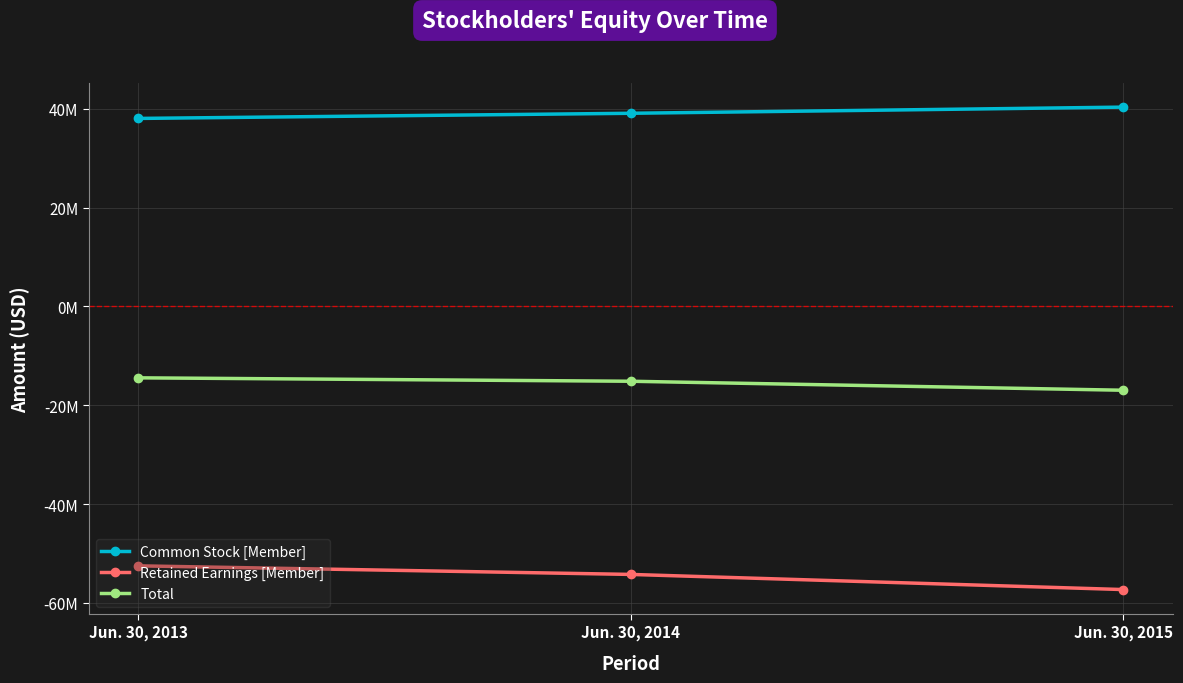

What is the difference between the highest and lowest values at Jun. 30, 2014?

93300492